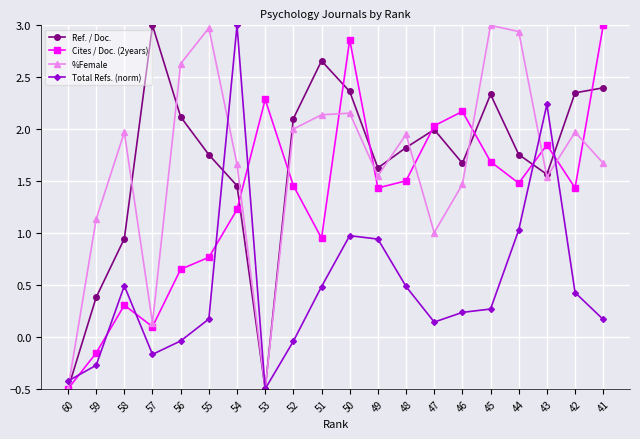

What is the spread (max minus min) of values at 47?

1.9